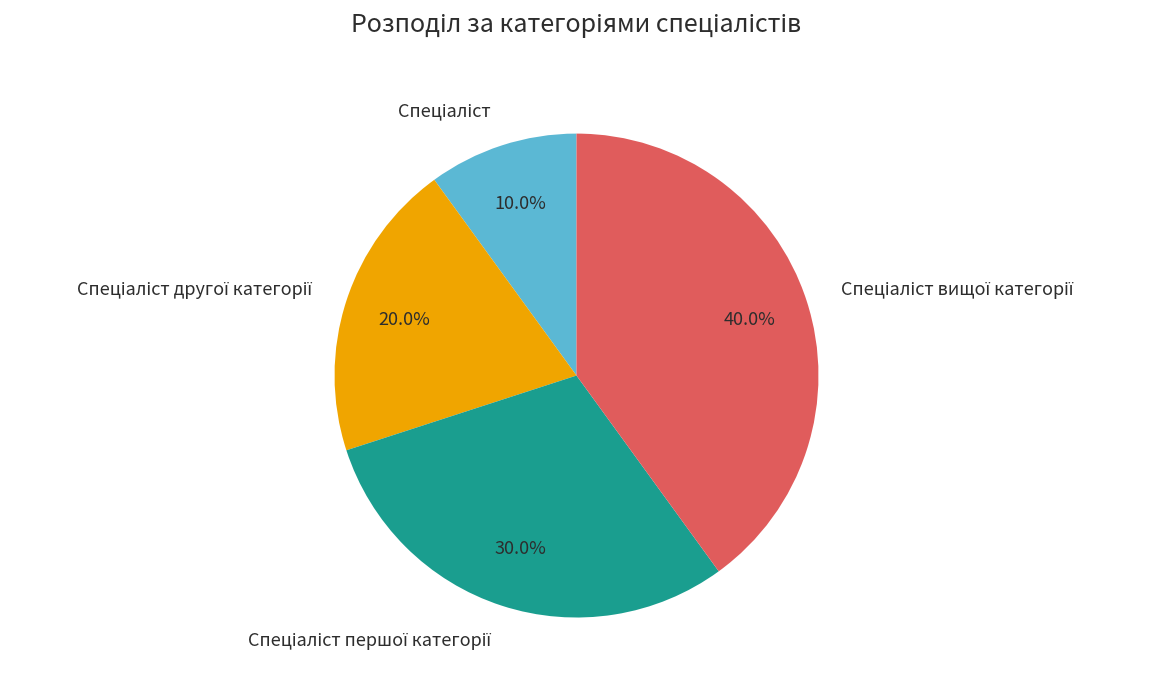

Does any single category account for the majority?

No